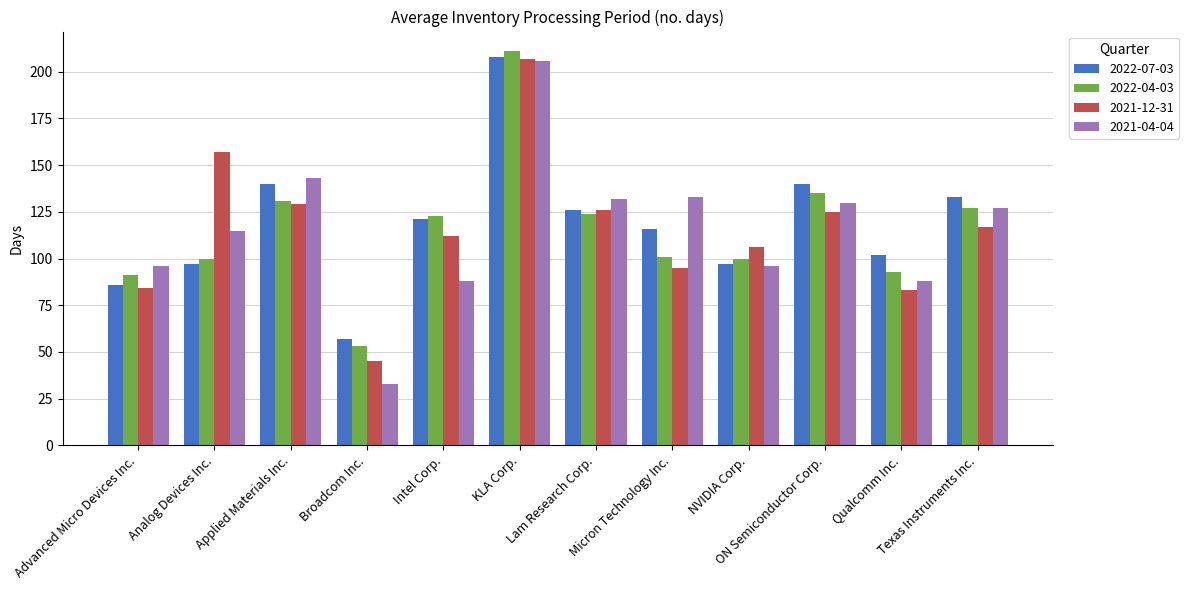

True or false: 2022-07-03 has a value of 97 at NVIDIA Corp..

True